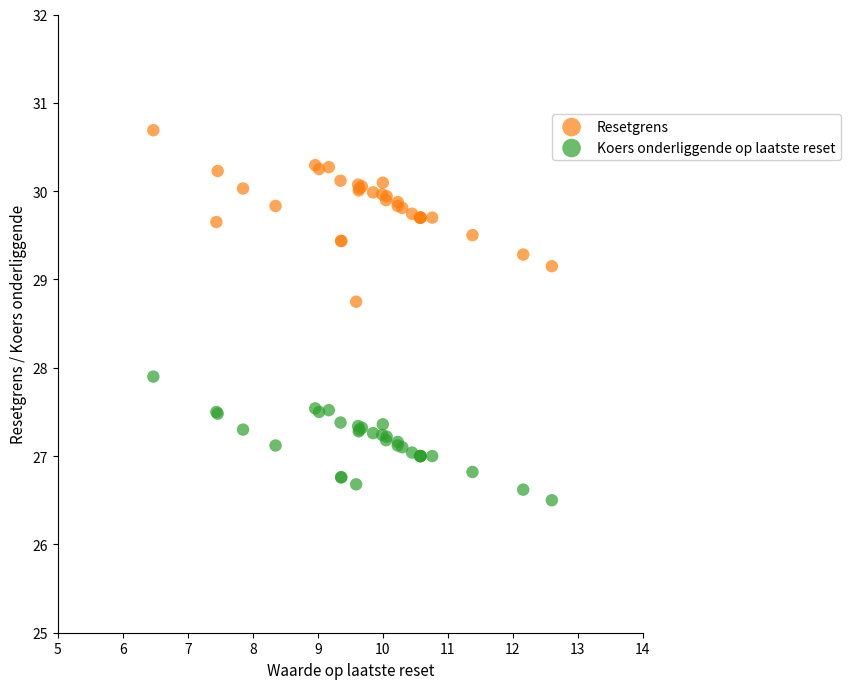

Across all series, what Y value is closest to 28?

27.9